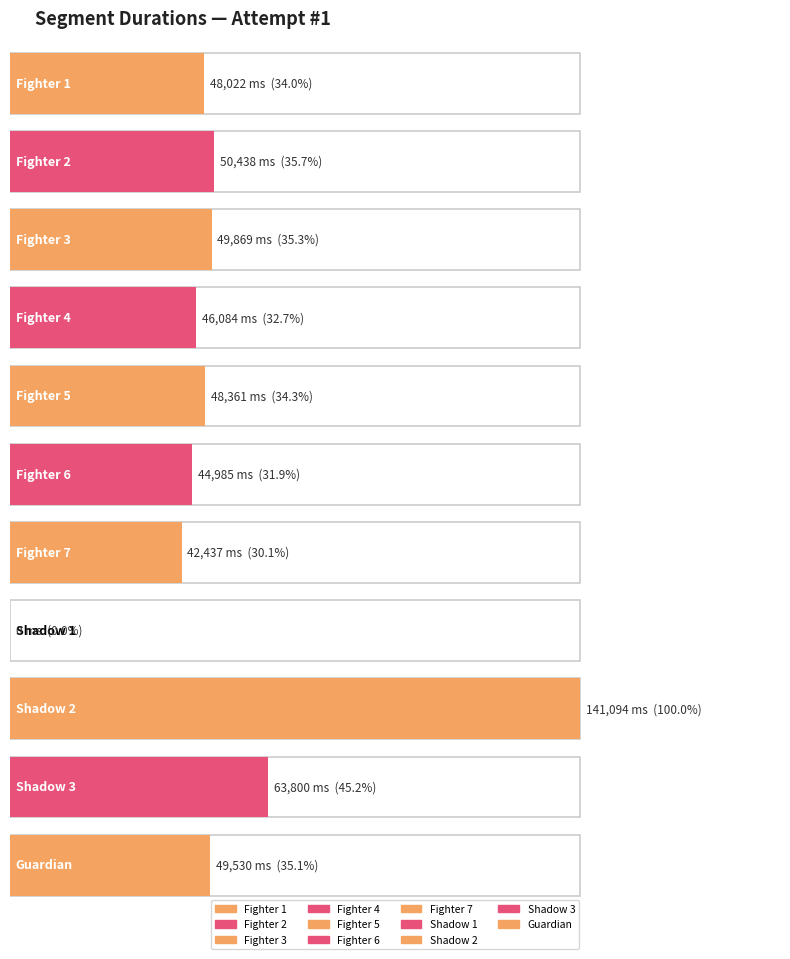

List the labels in order of value, smallest first.

Shadow 1, Fighter 7, Fighter 6, Fighter 4, Fighter 1, Fighter 5, Guardian, Fighter 3, Fighter 2, Shadow 3, Shadow 2